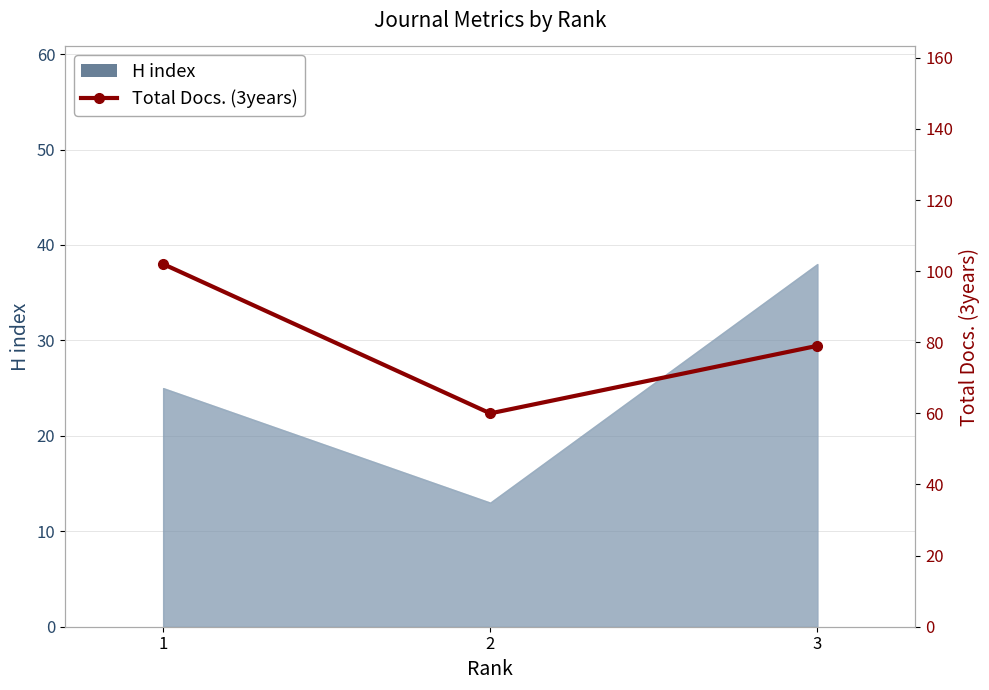

True or false: the data shows 104 at 3.

False